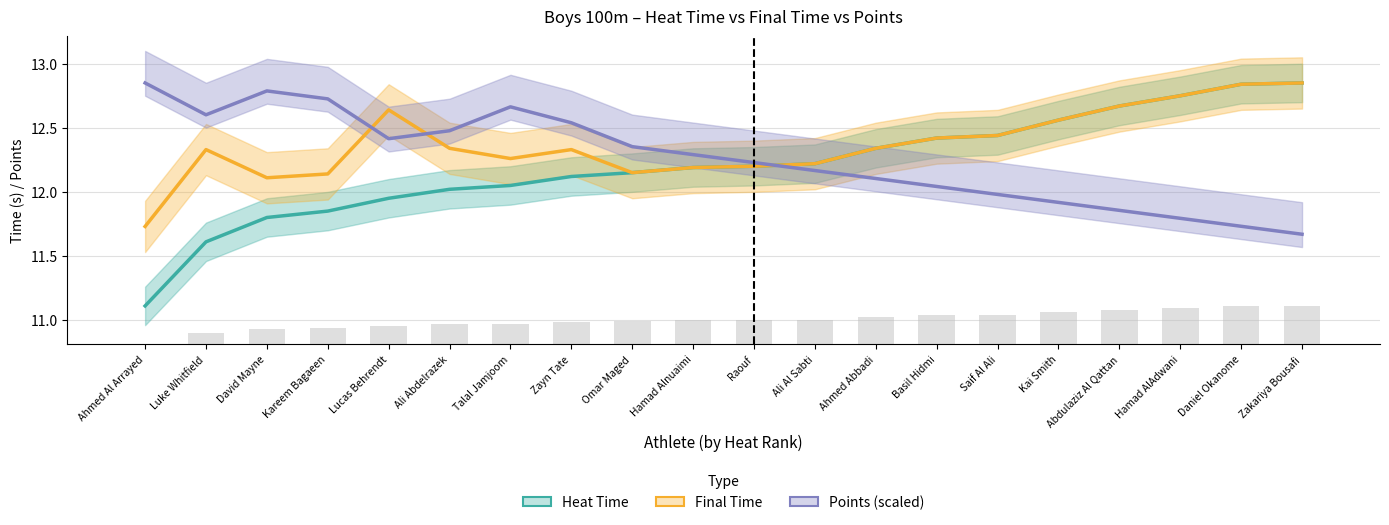

Is it true that Heat Time equals 2.8 at Kareem Bagaeen?

False